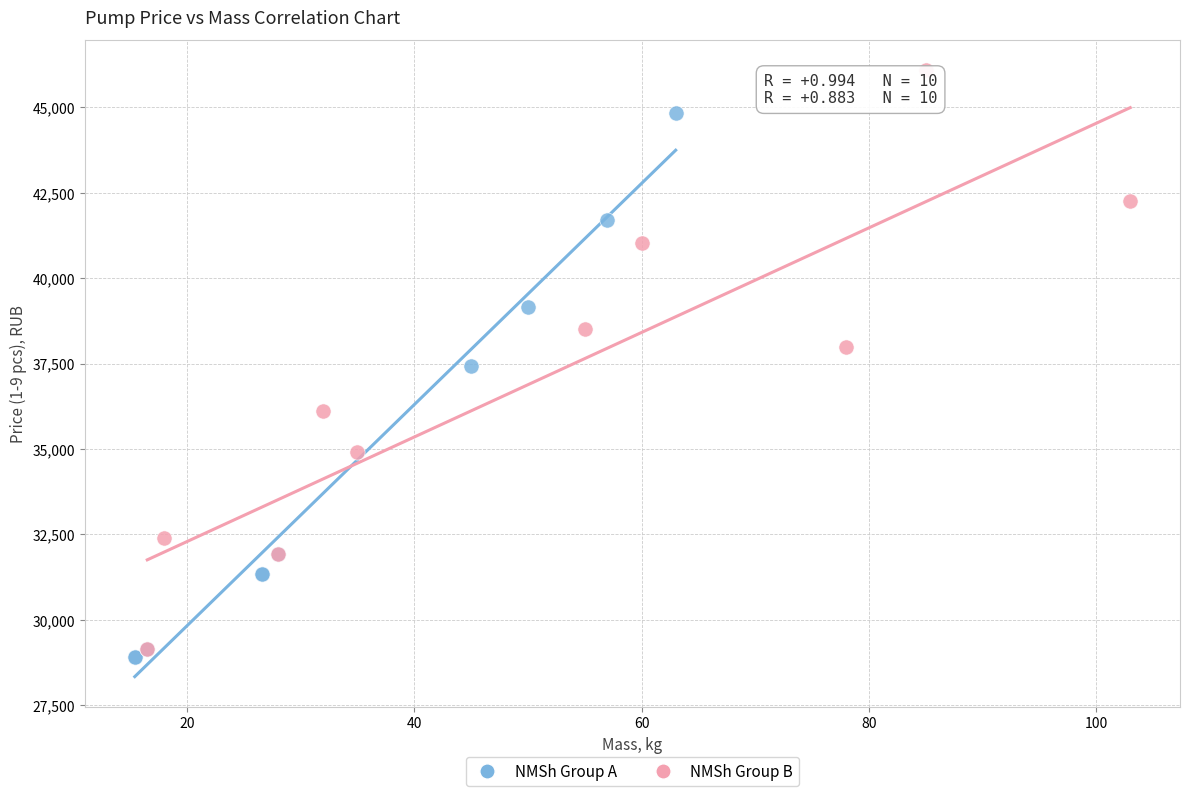

Which series contains the lowest Y value?

NMSh Group A